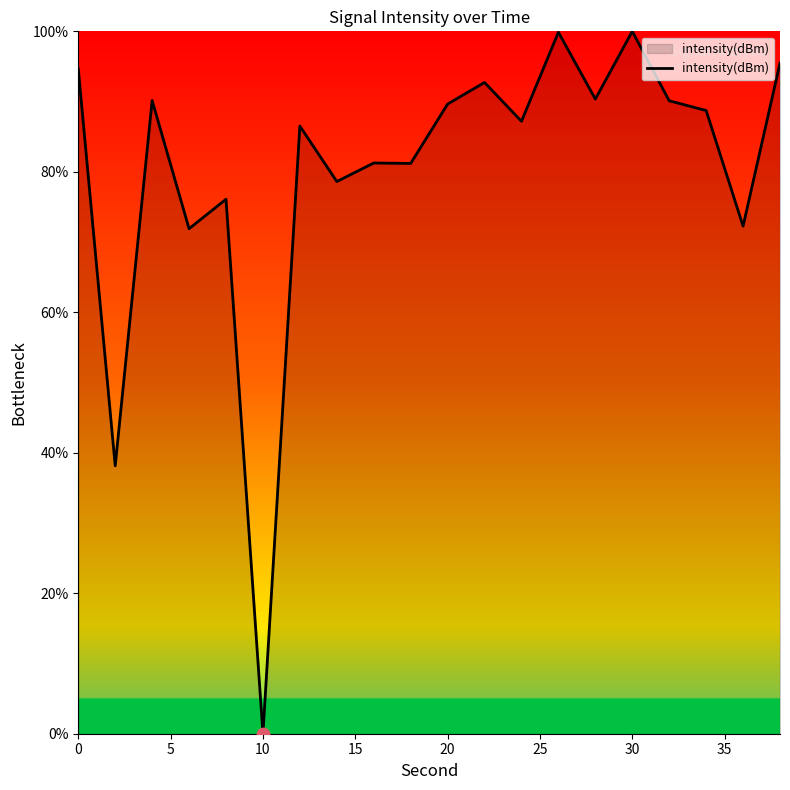

What is the difference between the maximum and minimum values?

100.0